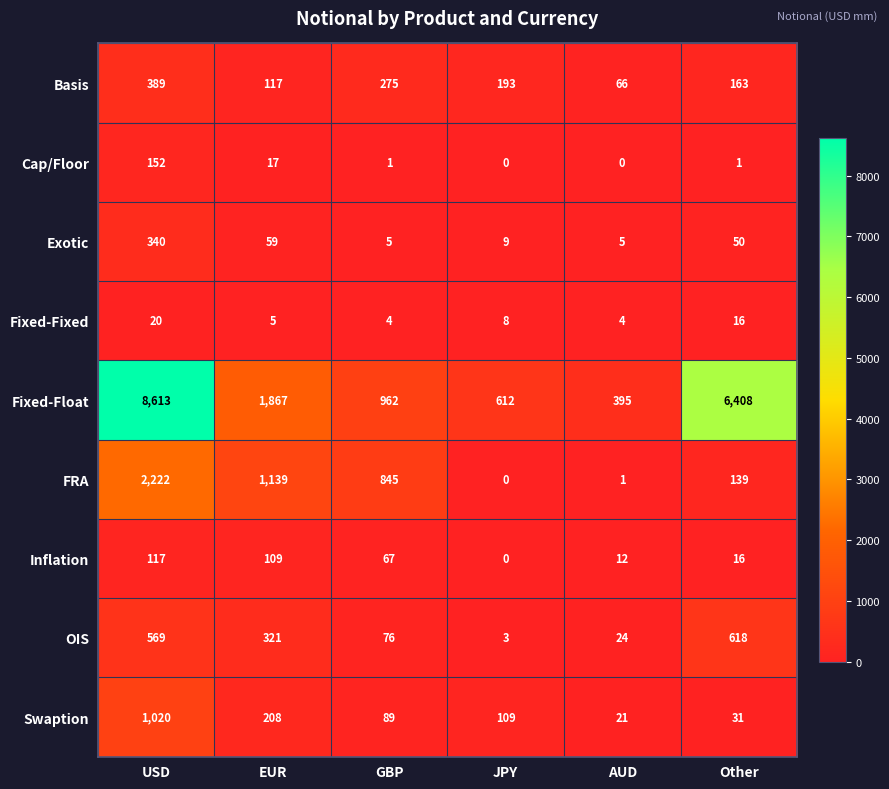

How many data points in Swaption are less than 109?

3